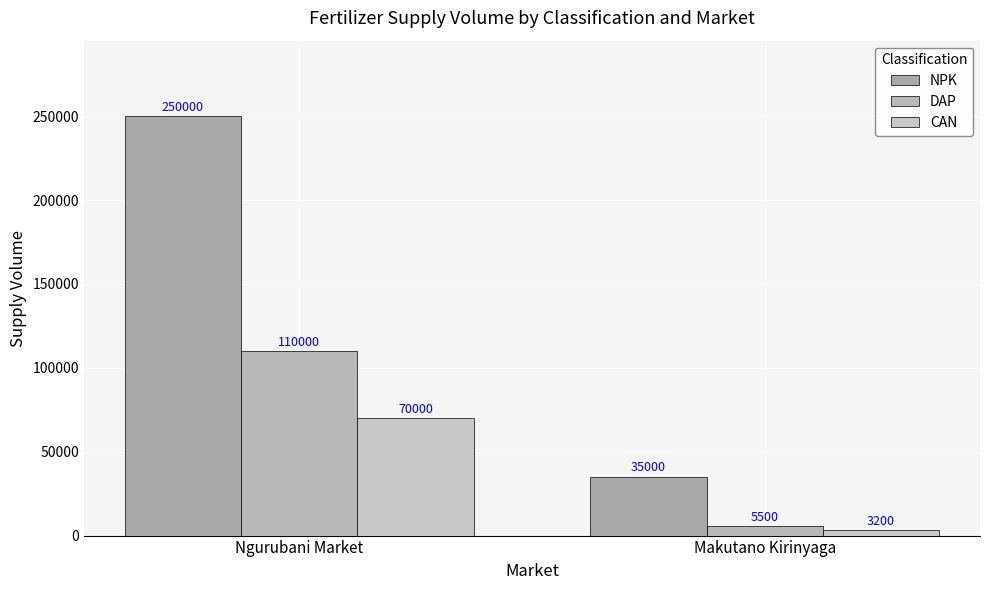

What position from the right is Ngurubani Market?

2